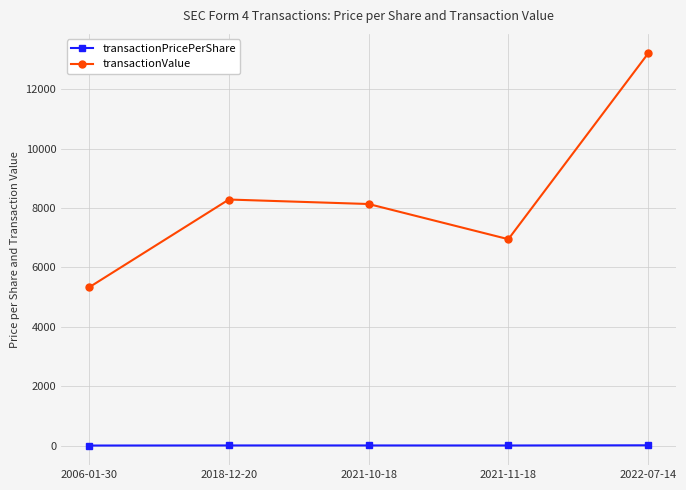

Which series has the largest range (max minus min)?

transactionValue